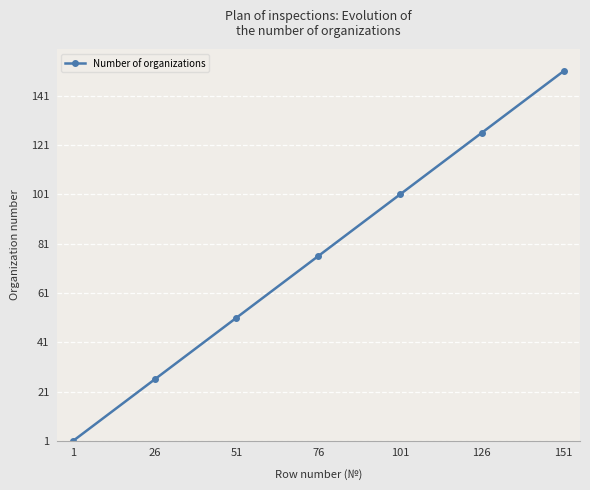

How many lines are shown in the chart?

1